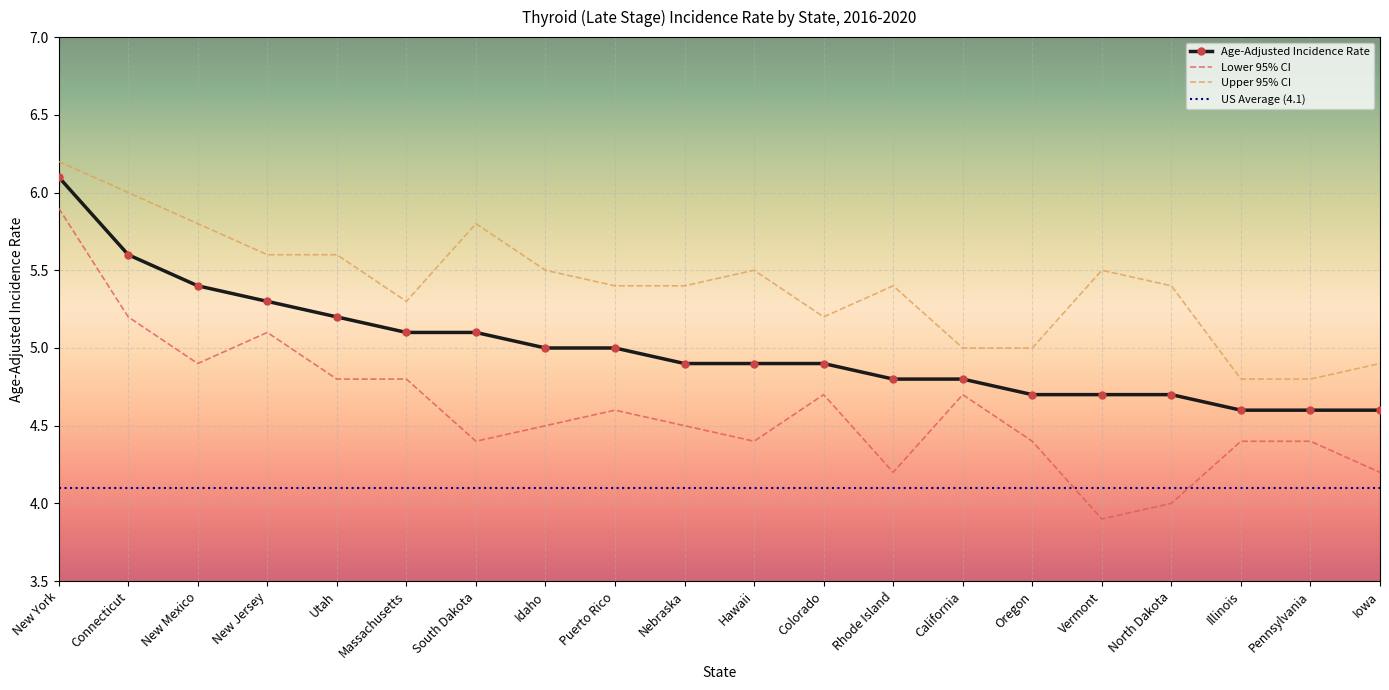

The Lower 95% CI series shows 4.4 at South Dakota. True or false?

True